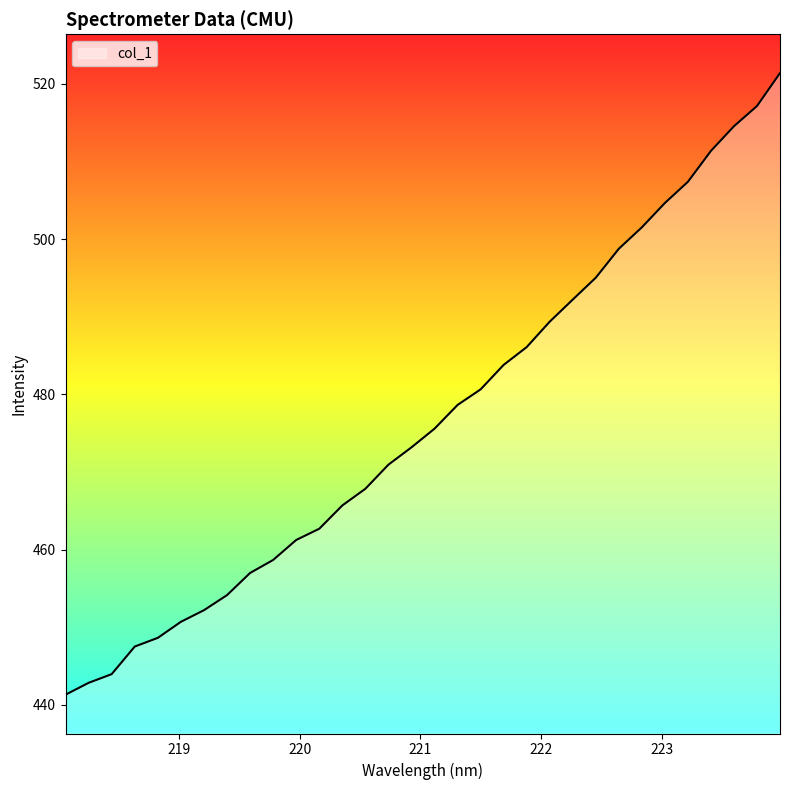

What is the greatest value displayed?

521.4